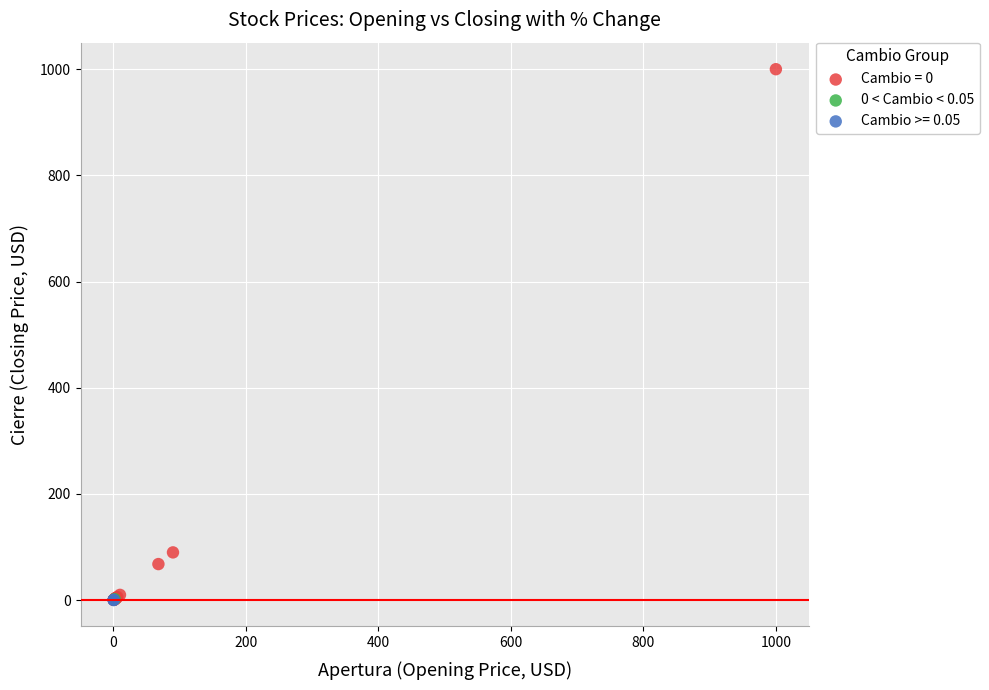

What are all the series names shown in the legend?

Cambio = 0, 0 < Cambio < 0.05, Cambio >= 0.05